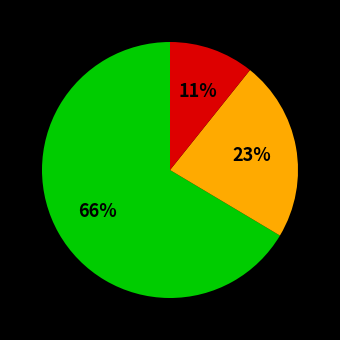

To the nearest percent, what is the average slice percentage?

33%